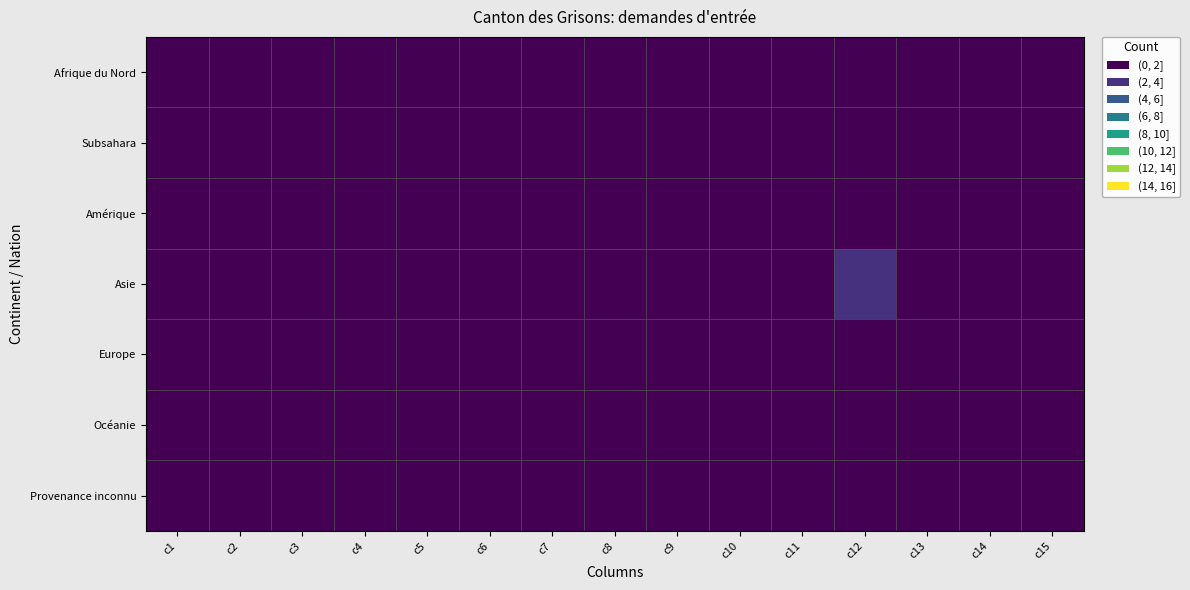

Reading right to left, extract all data points from this chart.

Afrique du Nord: c15=0	c14=0	c13=0	c12=0	c11=0	c10=0	c9=0	c8=0	c7=0	c6=0	c5=0	c4=0	c3=0	c2=0	c1=0
Subsahara: c15=0	c14=0	c13=0	c12=1	c11=0	c10=0	c9=0	c8=0	c7=0	c6=0	c5=0	c4=0	c3=0	c2=0	c1=0
Amérique: c15=0	c14=0	c13=0	c12=0	c11=0	c10=0	c9=0	c8=0	c7=0	c6=0	c5=0	c4=0	c3=0	c2=0	c1=0
Asie: c15=0	c14=0	c13=0	c12=3	c11=0	c10=0	c9=0	c8=0	c7=0	c6=0	c5=0	c4=0	c3=0	c2=0	c1=0
Europe: c15=0	c14=0	c13=0	c12=0	c11=0	c10=0	c9=0	c8=0	c7=0	c6=0	c5=0	c4=0	c3=0	c2=0	c1=0
Océanie: c15=0	c14=0	c13=0	c12=0	c11=0	c10=0	c9=0	c8=0	c7=0	c6=0	c5=0	c4=0	c3=0	c2=0	c1=0
Provenance inconnu: c15=0	c14=0	c13=0	c12=0	c11=0	c10=0	c9=0	c8=0	c7=0	c6=0	c5=0	c4=0	c3=0	c2=0	c1=0